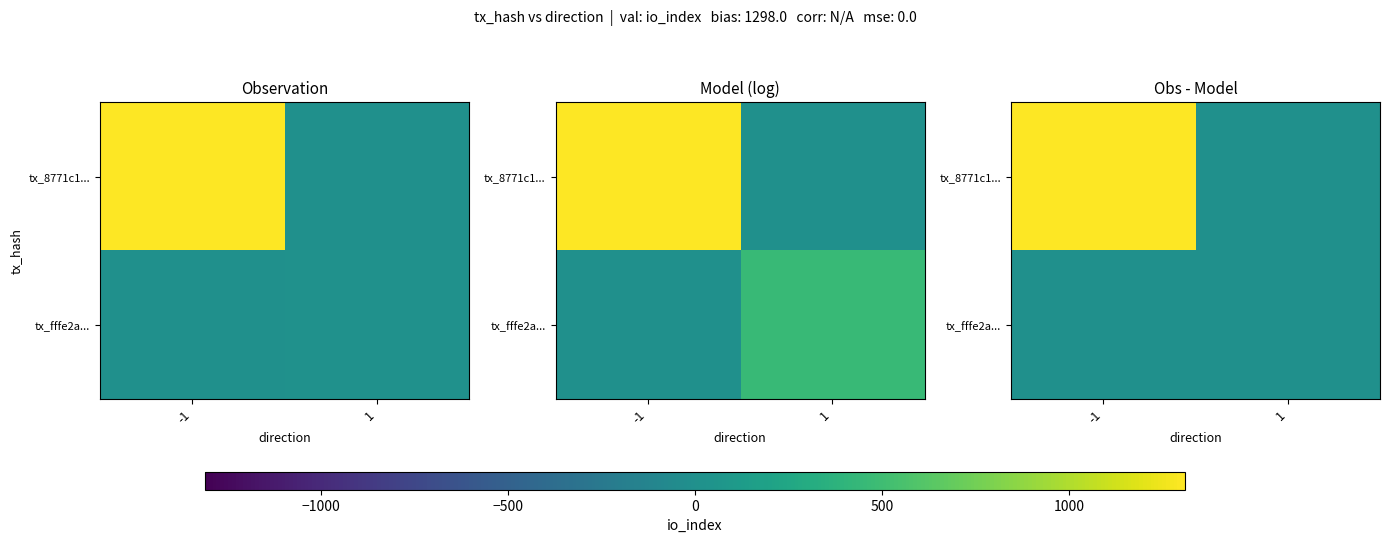

The value of tx_fffe2a... at 1 is 3.6. True or false?

False